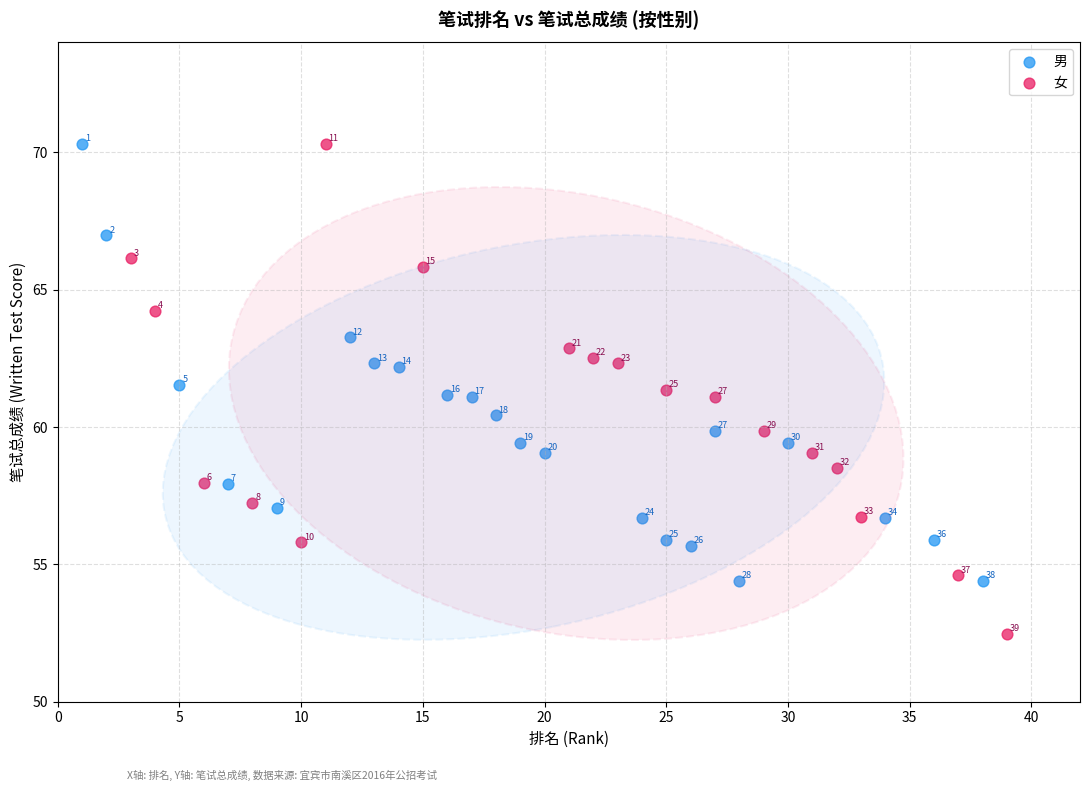

Which series contains the lowest Y value?

女